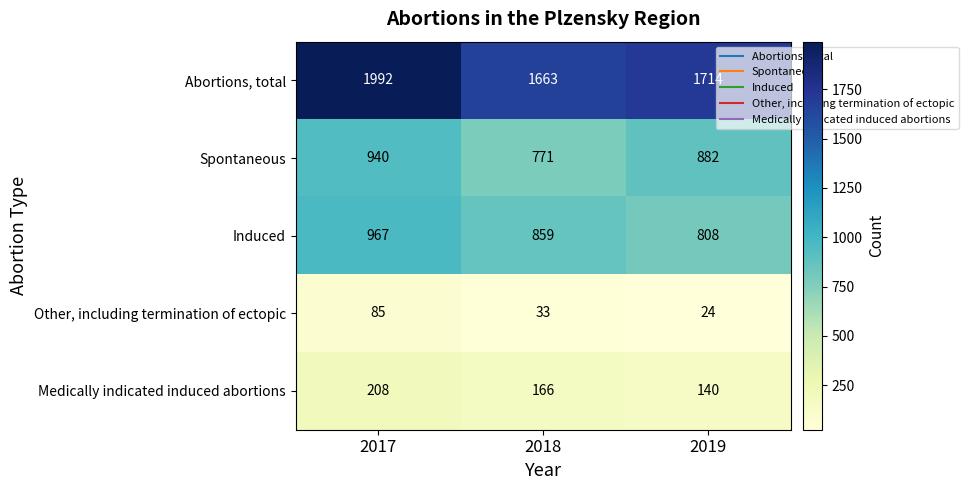

Reading left to right, list all the values displayed in this chart.

Abortions, total: 2017=1992	2018=1663	2019=1714
Spontaneous: 2017=940	2018=771	2019=882
Induced: 2017=967	2018=859	2019=808
Other, including termination of ectopic: 2017=85	2018=33	2019=24
Medically indicated induced abortions: 2017=208	2018=166	2019=140